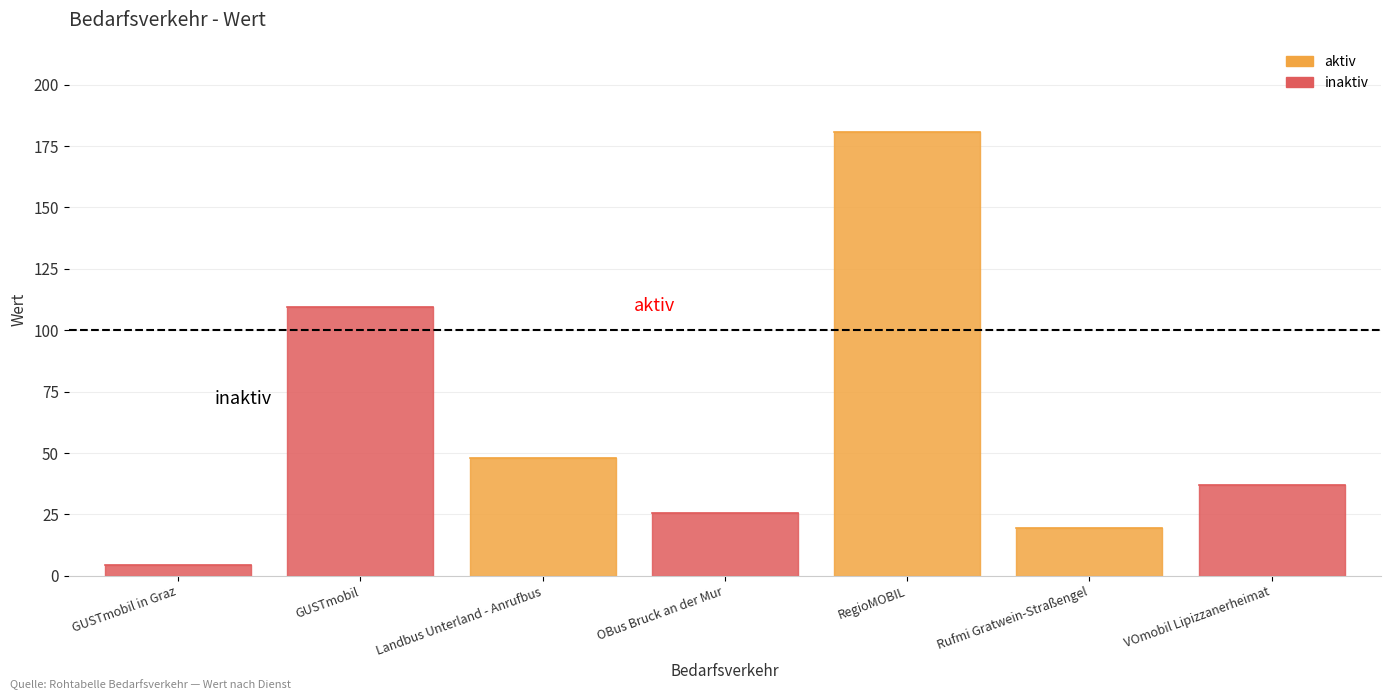

Where is the first local maximum?

GUSTmobil